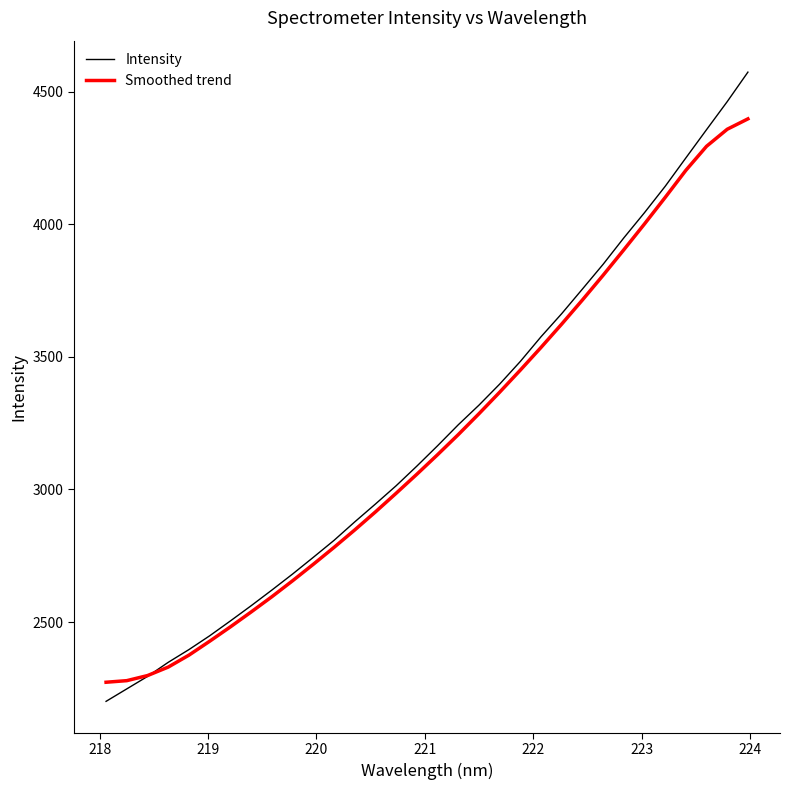

Rank the series by their maximum value, from highest to lowest.

Intensity, Smoothed trend